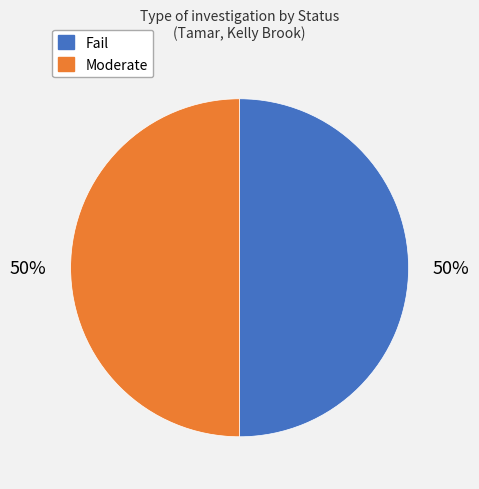

True or false: Moderate accounts for 56% of the total.

False